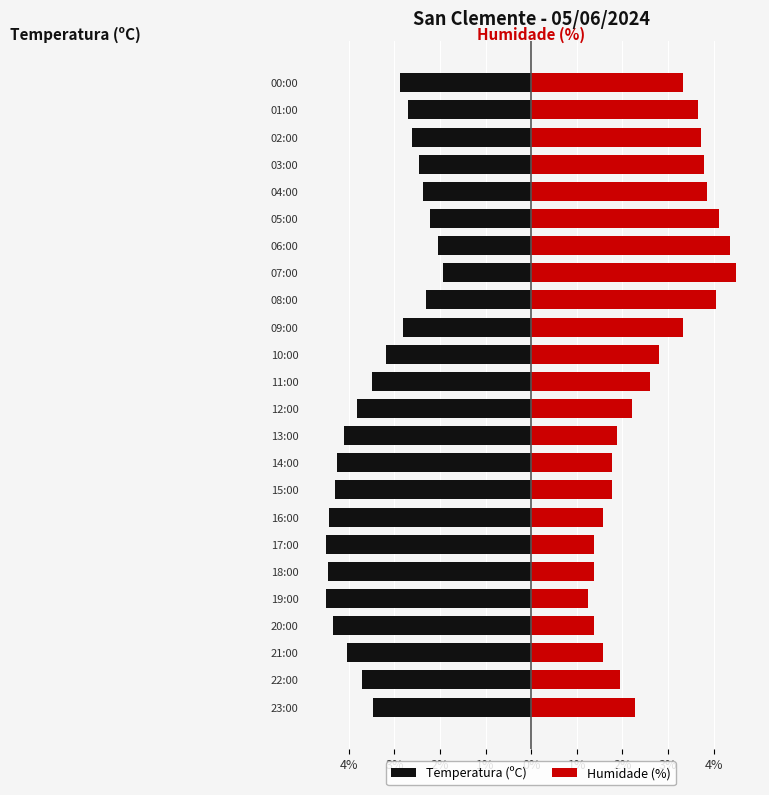

True or false: Humidade (%) has a value of 1.4 at 17:00.

True